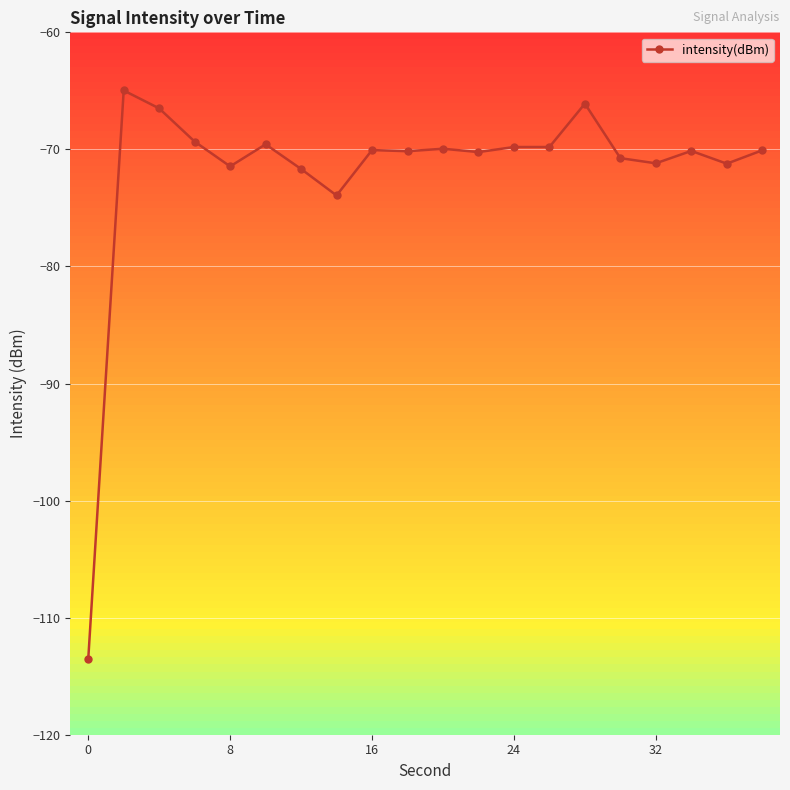

How many categories are shown in the chart?

20